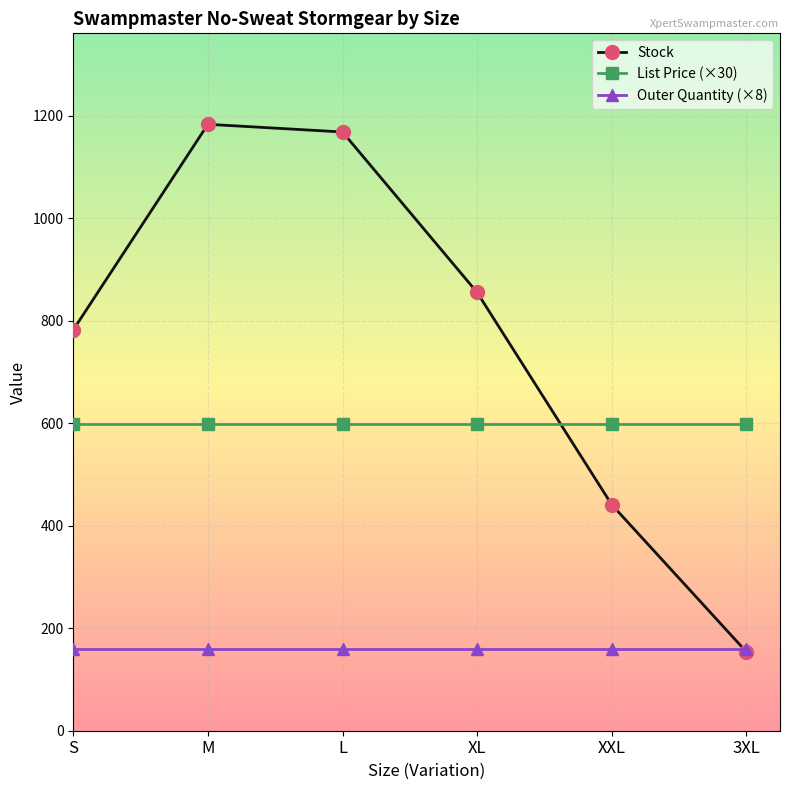

At XXL, list the series in order from smallest to largest.

Outer Quantity (×8), Stock, List Price (×30)